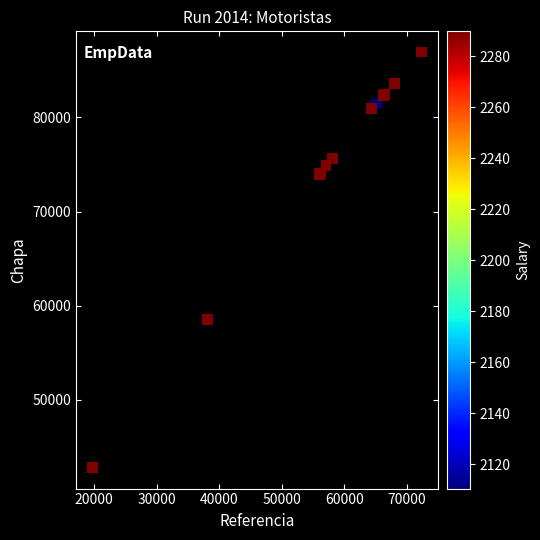

What Y value in the scatter plot is closest to 64854?

58549